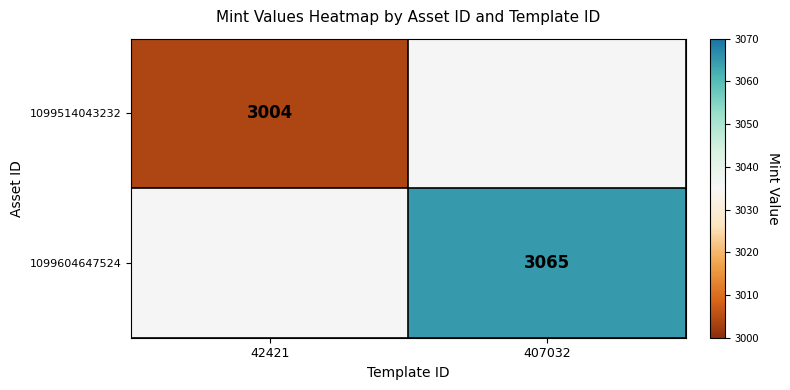

Which category has the highest value across all series?

407032